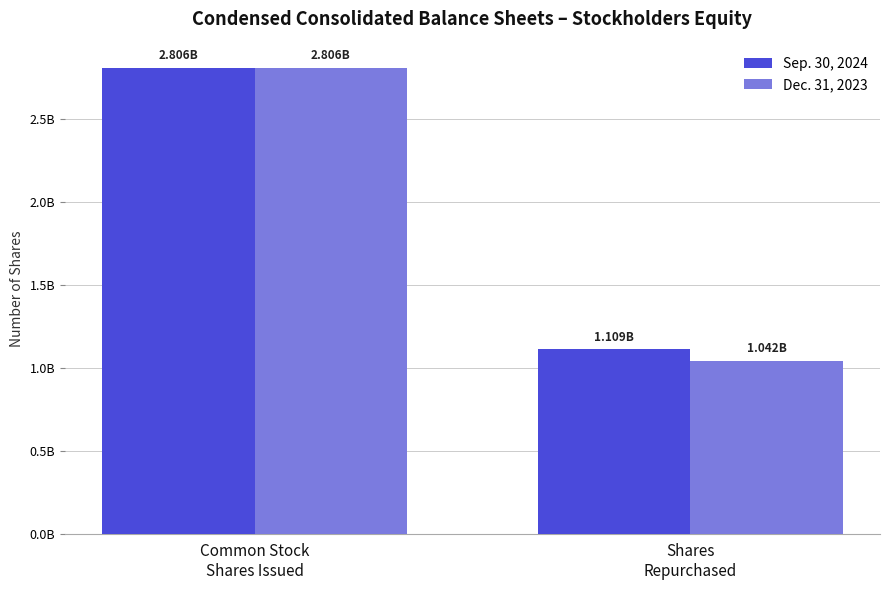

Which category has the lowest value across all series?

Shares
Repurchased